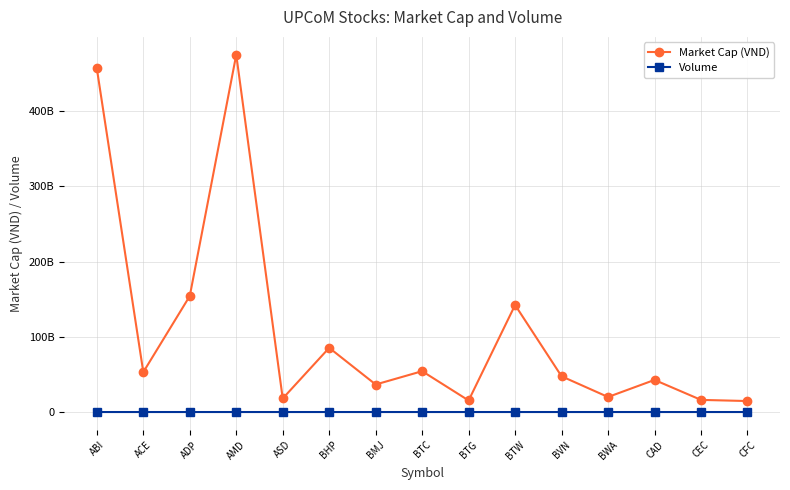

Which series has the largest total across all categories?

Market Cap (VND)